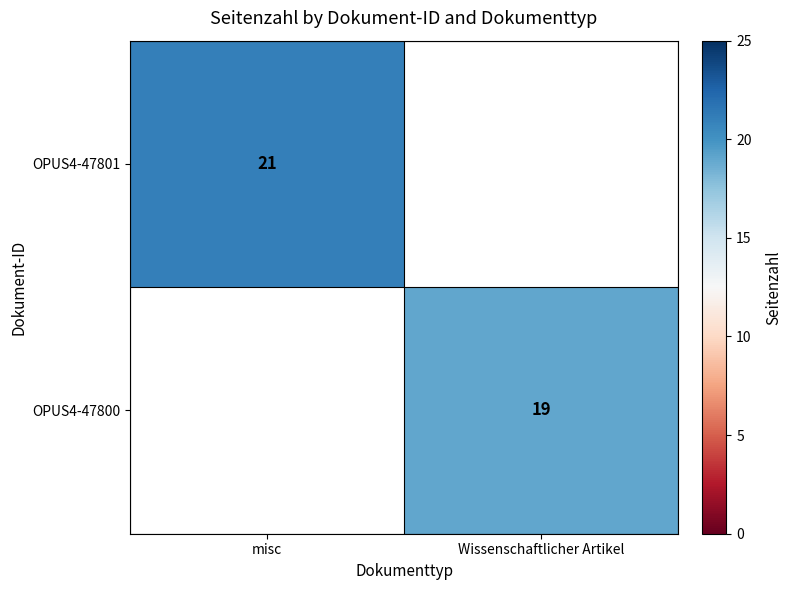

True or false: OPUS4-47801 has a value of 9 at misc.

False